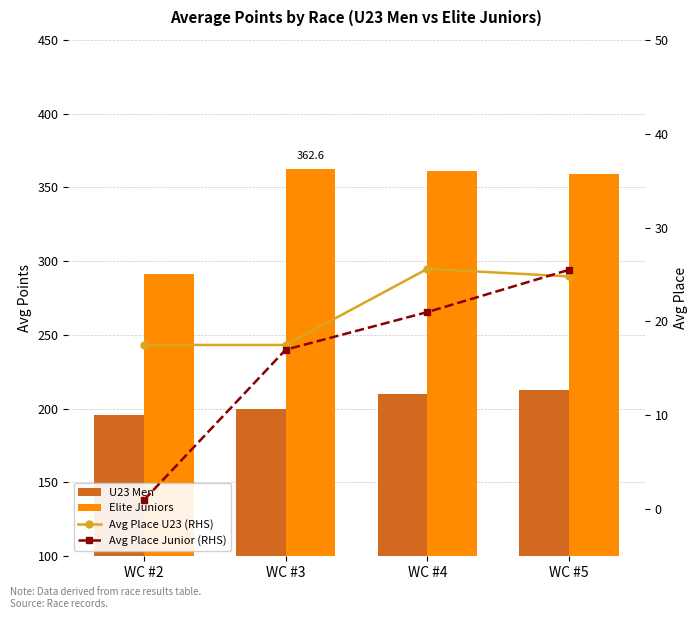

The Elite Juniors series shows 362.6 at WC #3. True or false?

True